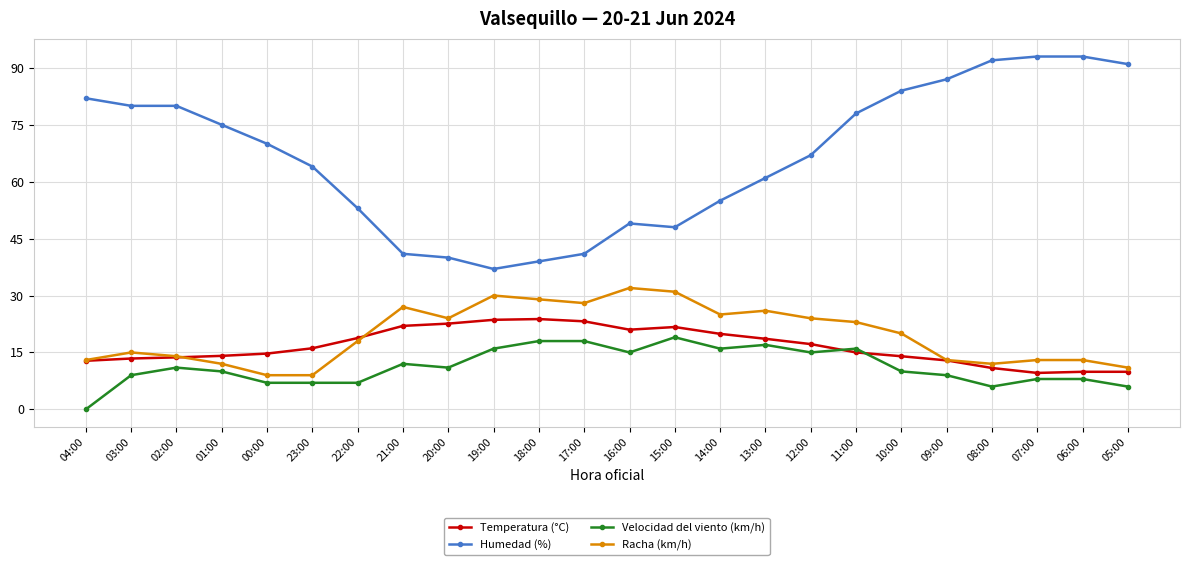

True or false: Humedad (%) has a value of 92.0 at 08:00.

True